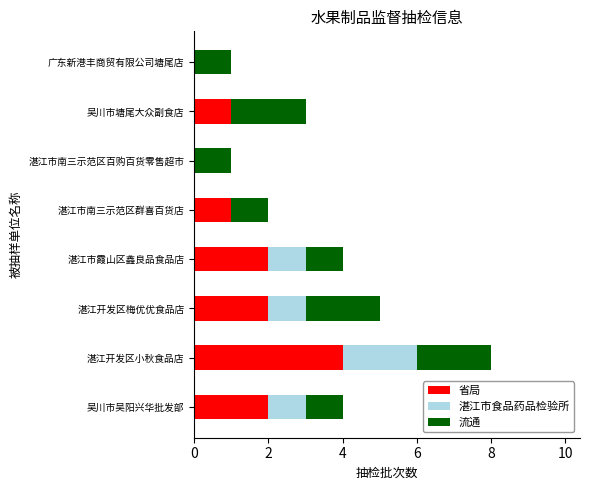

What is the sum of the 省局 values at 湛江市南三示范区群喜百货店 and 吴川市吴阳兴华批发部?

3